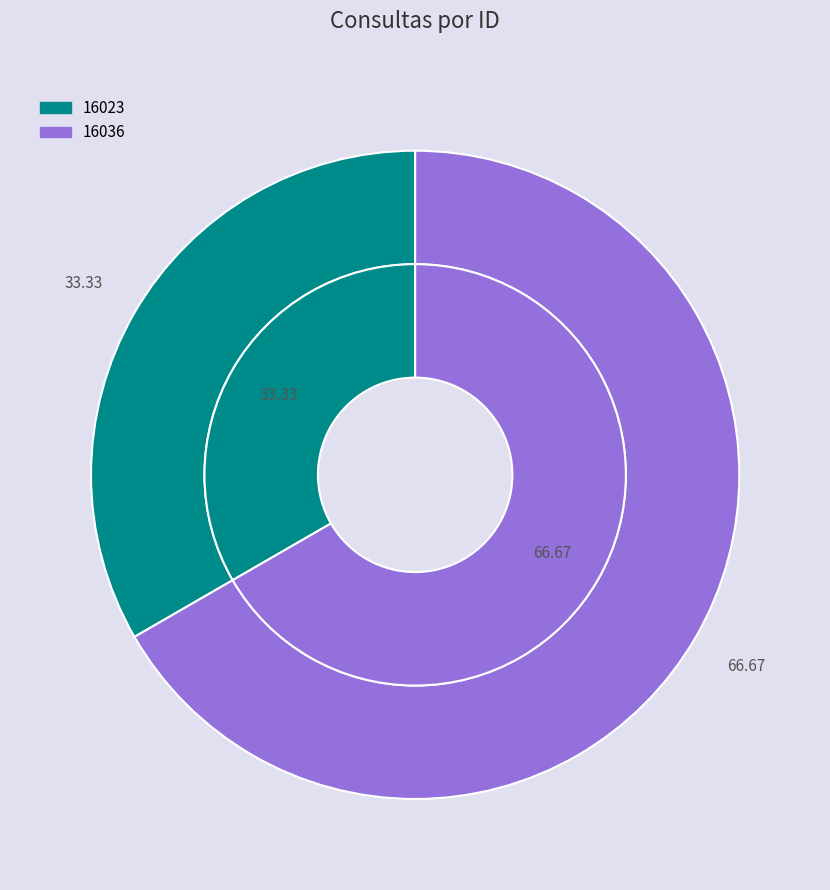

Is the sum of 16036 and 16023 greater than half?

Yes